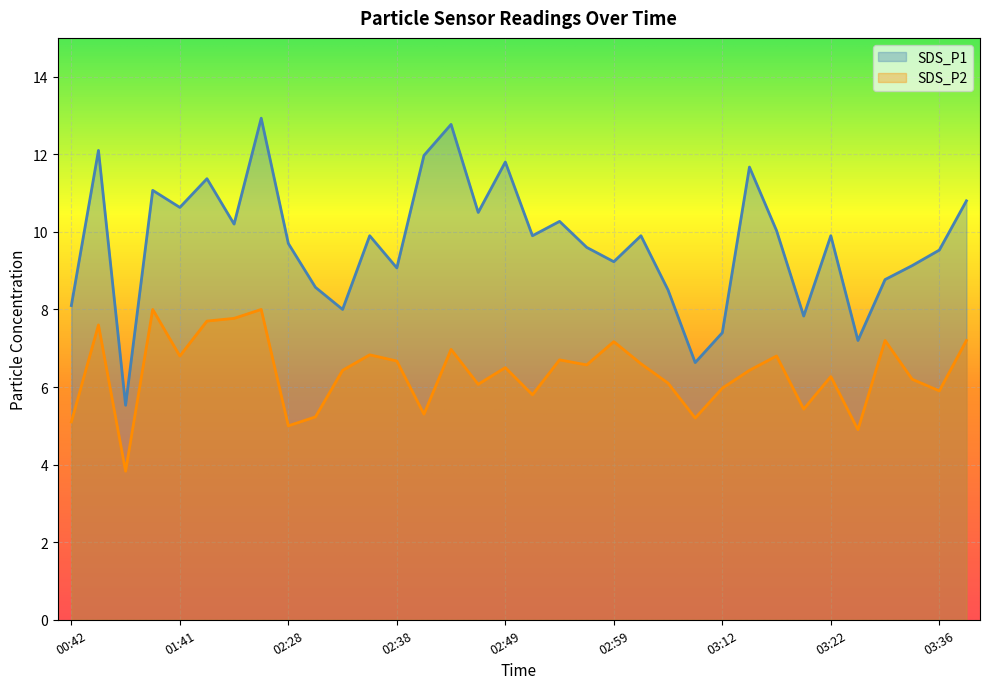

What is the label of the 31st point from the right?

01:28